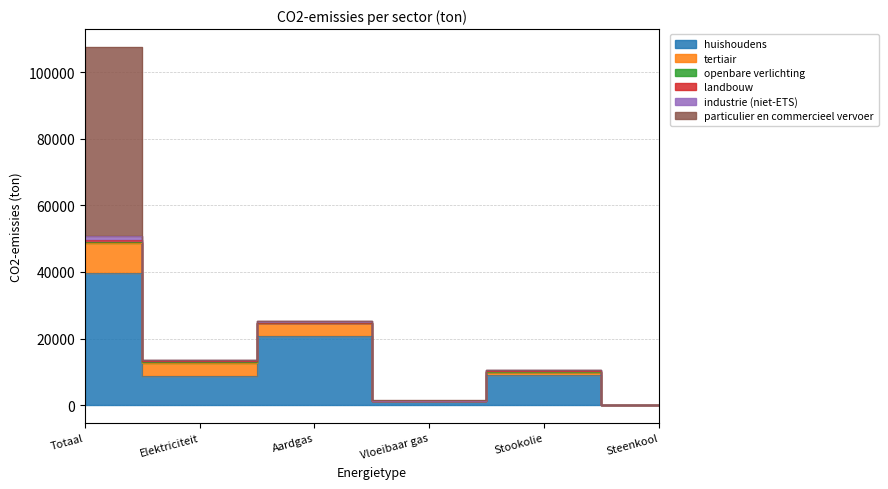

What is the difference between the highest and lowest values at Elektriciteit?

8648.9